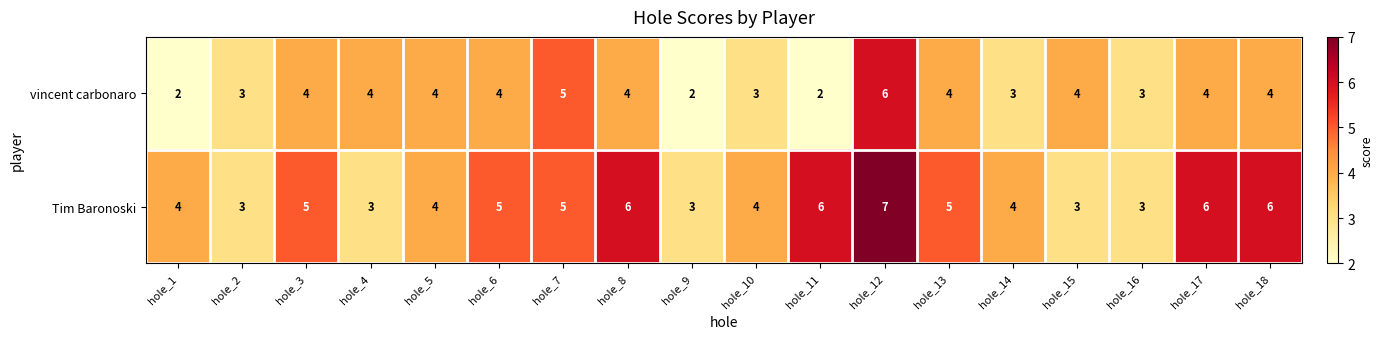

What is the minimum value shown in the chart?

2